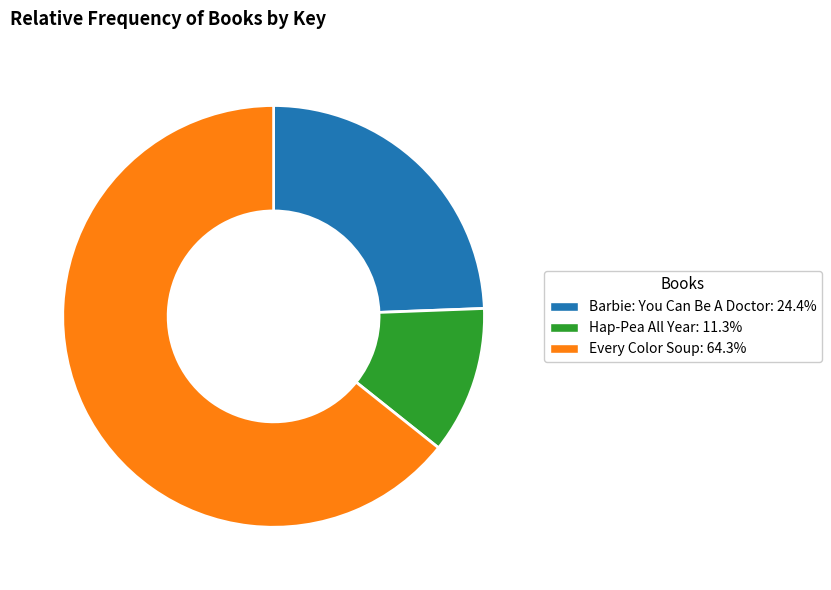

Do Hap-Pea All Year: 11.3% and Barbie: You Can Be A Doctor: 24.4% together represent more than half of the pie?

No